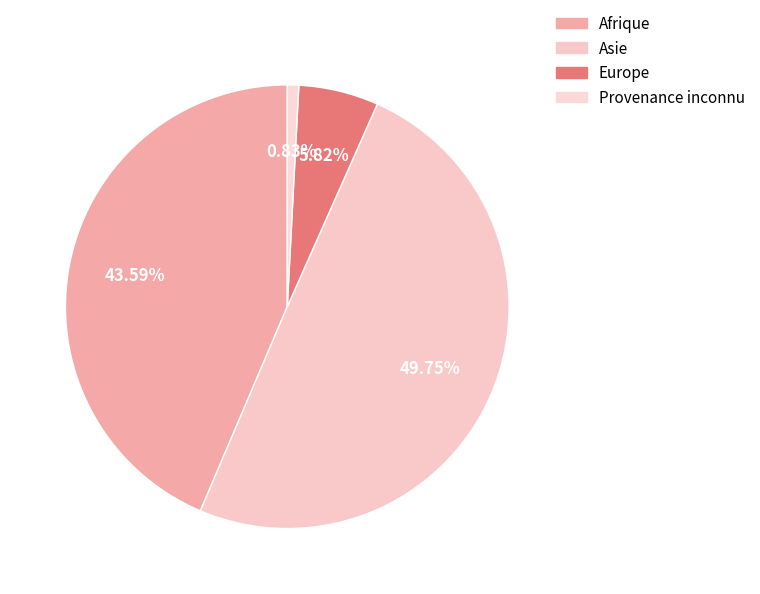

To the nearest percent, what portion does Provenance inconnu represent?

1%